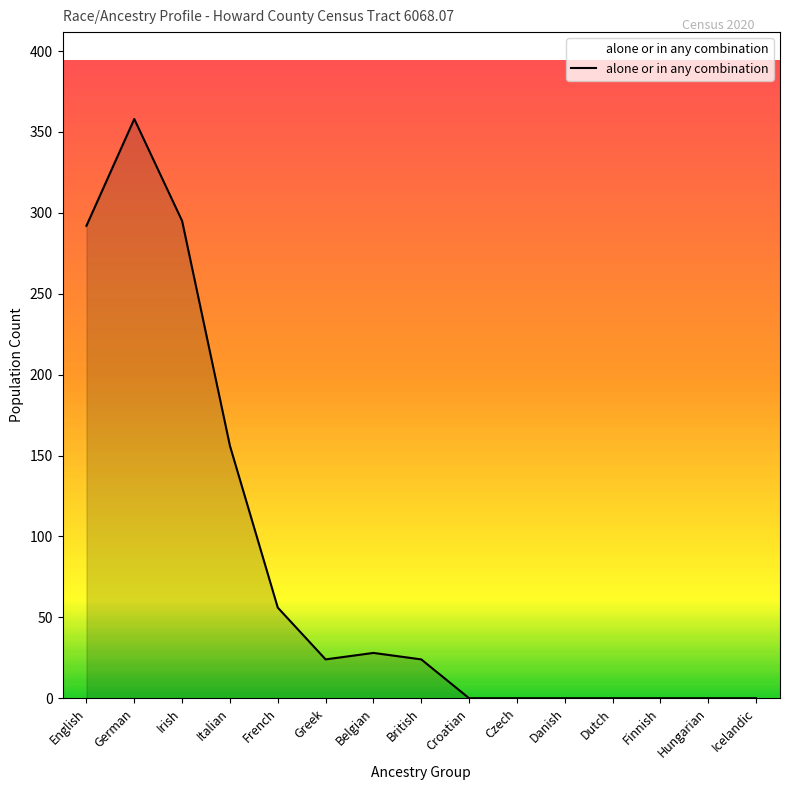

Where is the data nearest to the value 179?

Italian